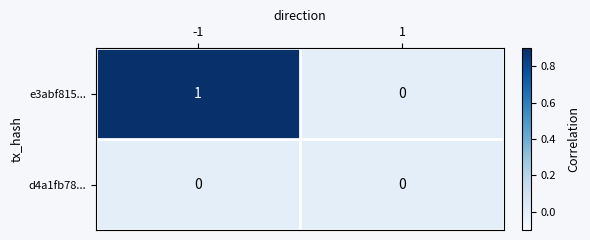

Which series has the largest range (max minus min)?

e3abf815...